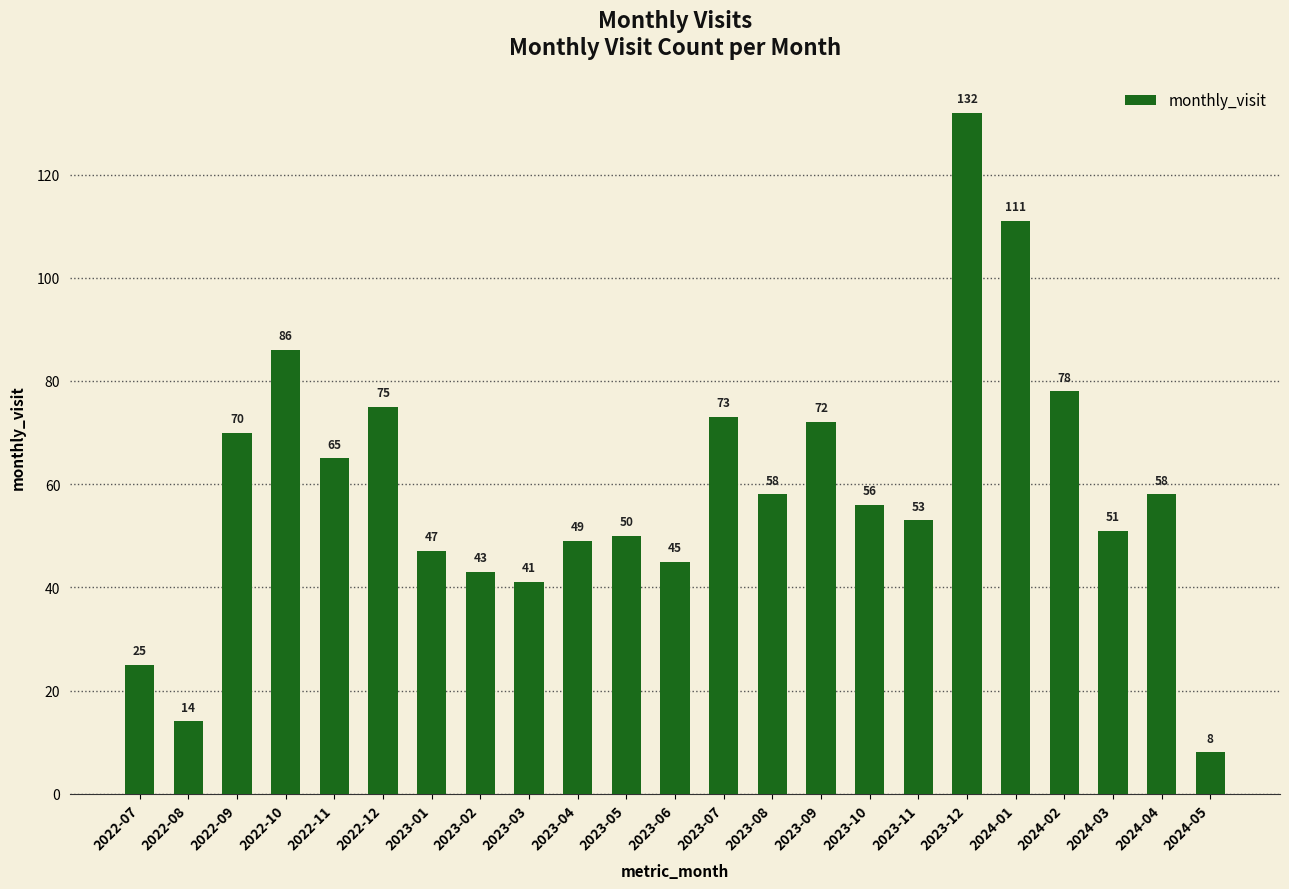

What is the label of the 19th bar from the right?

2022-11